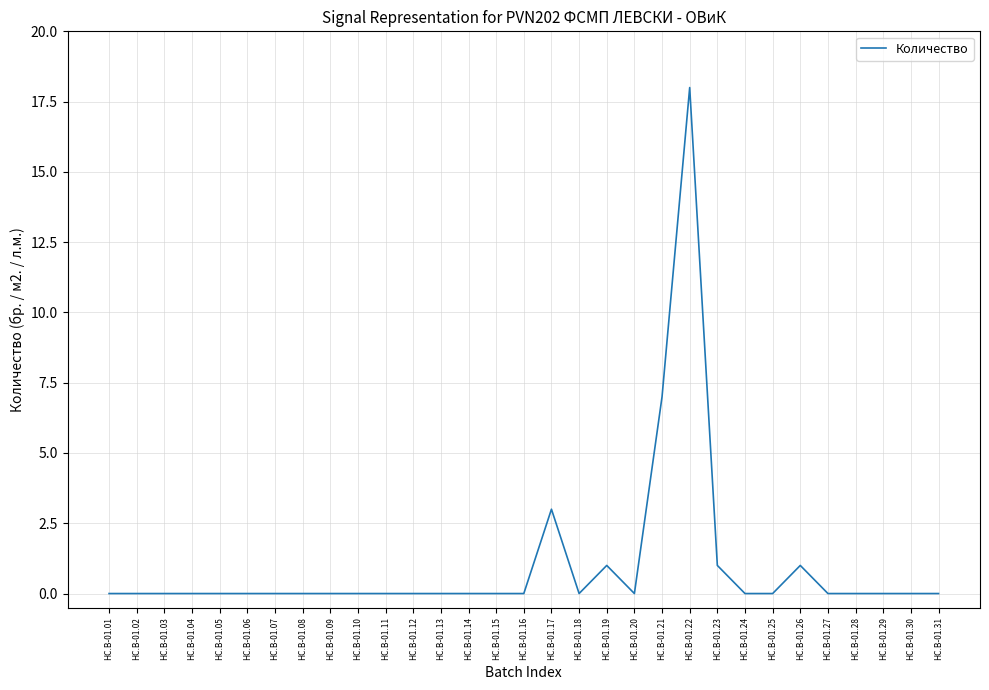

The chart shows a value of -10 at HC.B-01.05. True or false?

False